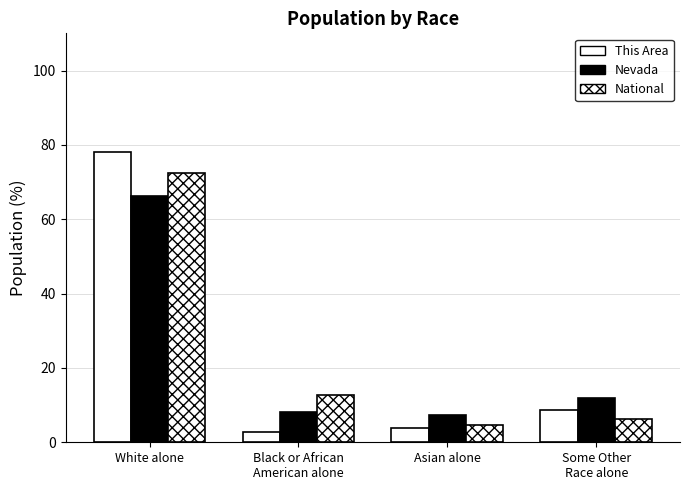

How many bars are there in each group?

3